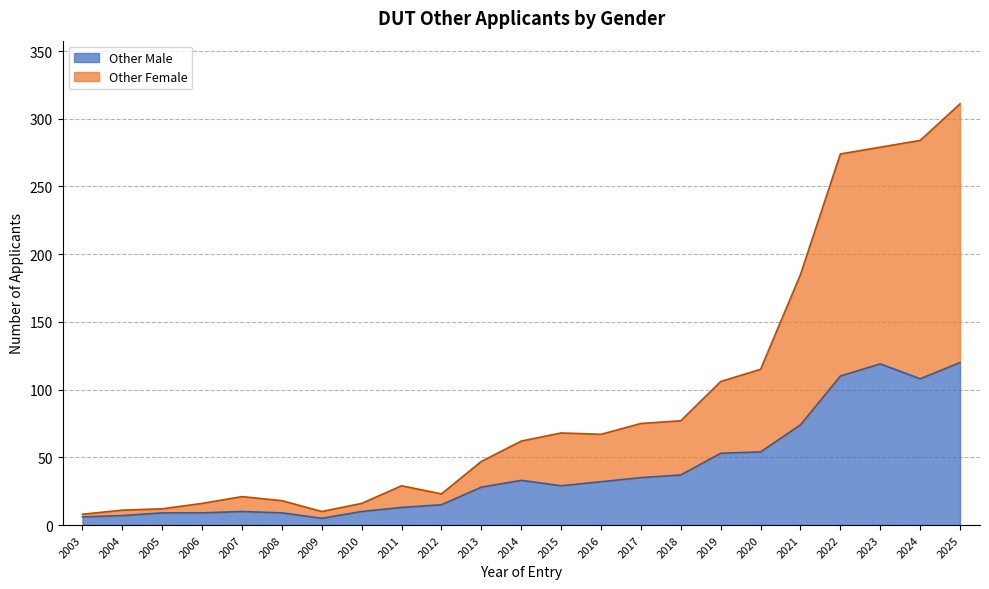

Rank the series at 2017 from lowest to highest value.

Other Male, Other Female